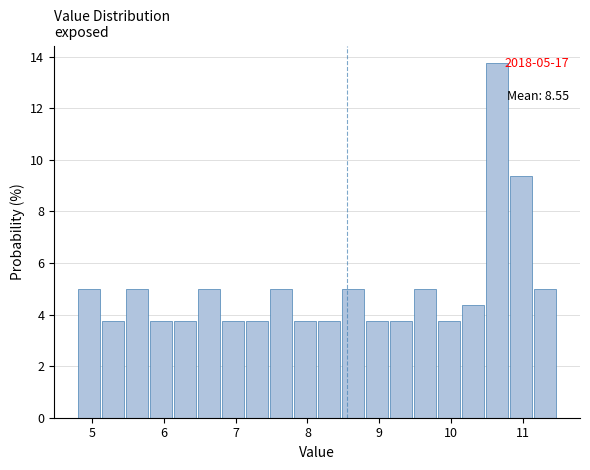

Read against the x-axis, roughly where is the centre of the tallest bar?

10.6